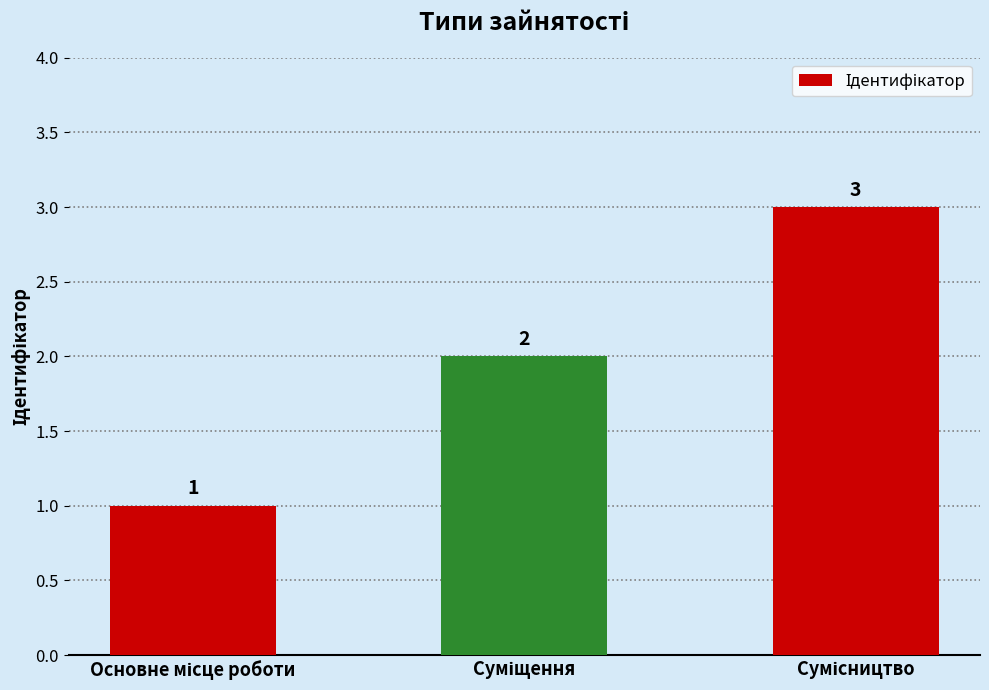

What is the value of the 3rd bar from the left?

3